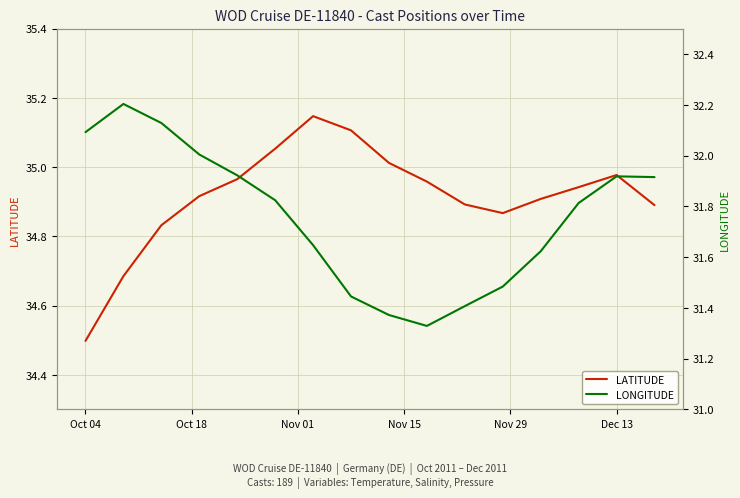

The LATITUDE series shows 12.0 at Dec 13. True or false?

False